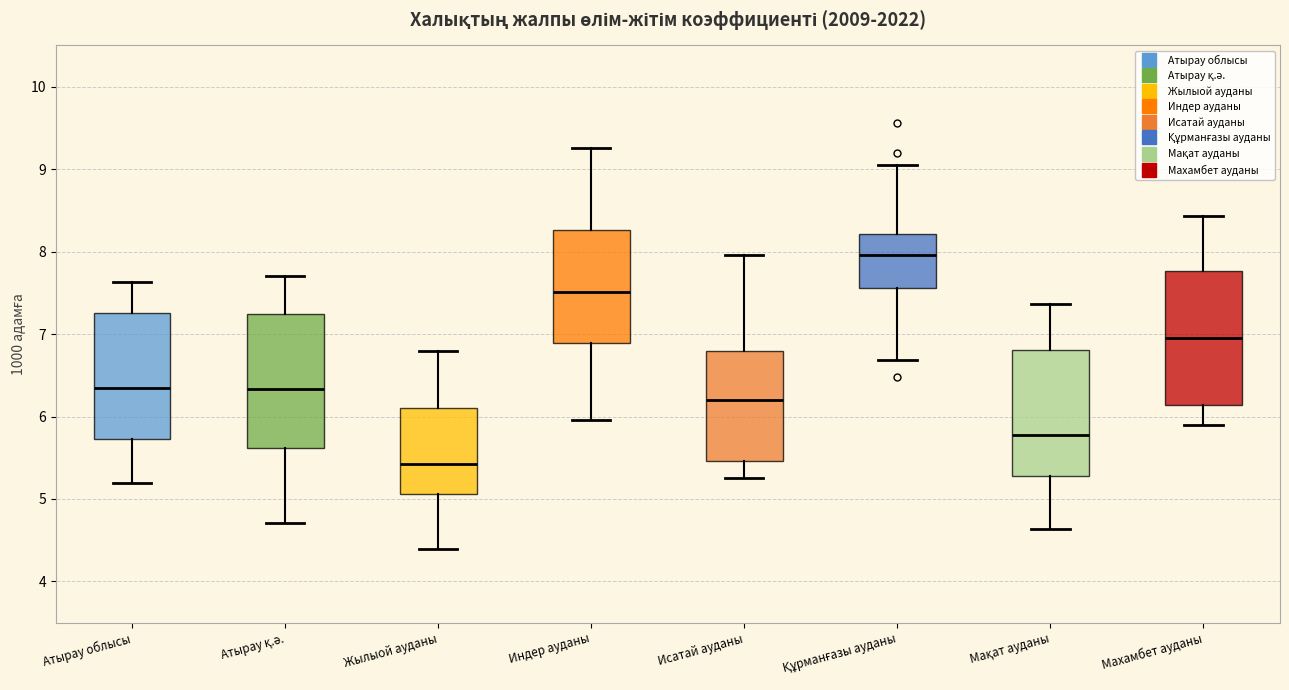

Where is the upper edge of the box for Махамбет ауданы on the y-axis? The values are not printed on the chart, so give them approximately, as read against the axis.

7.8